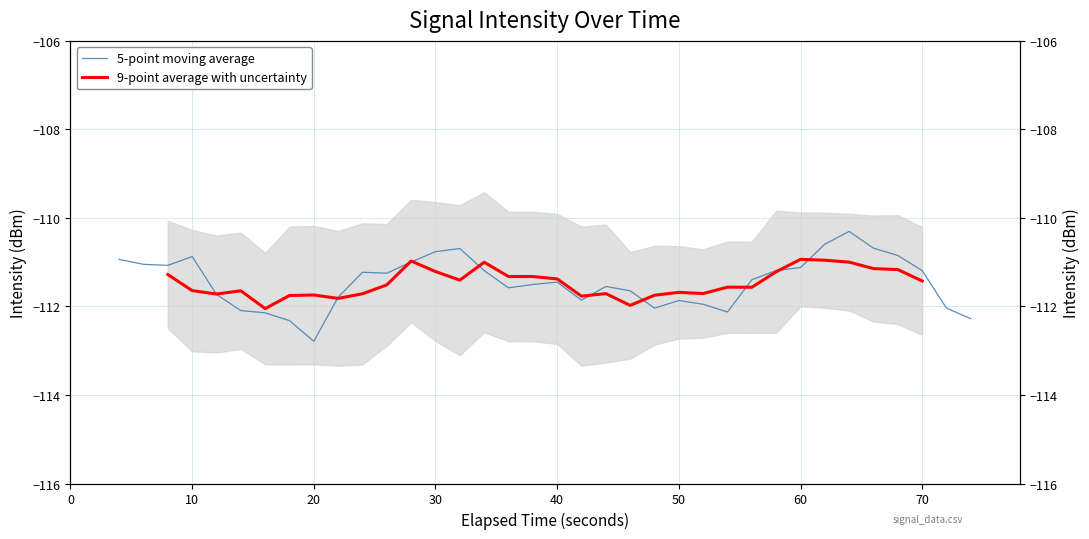

Is the value of 5-point moving average at 80 greater than the value of 9-point average with uncertainty at 9?

No